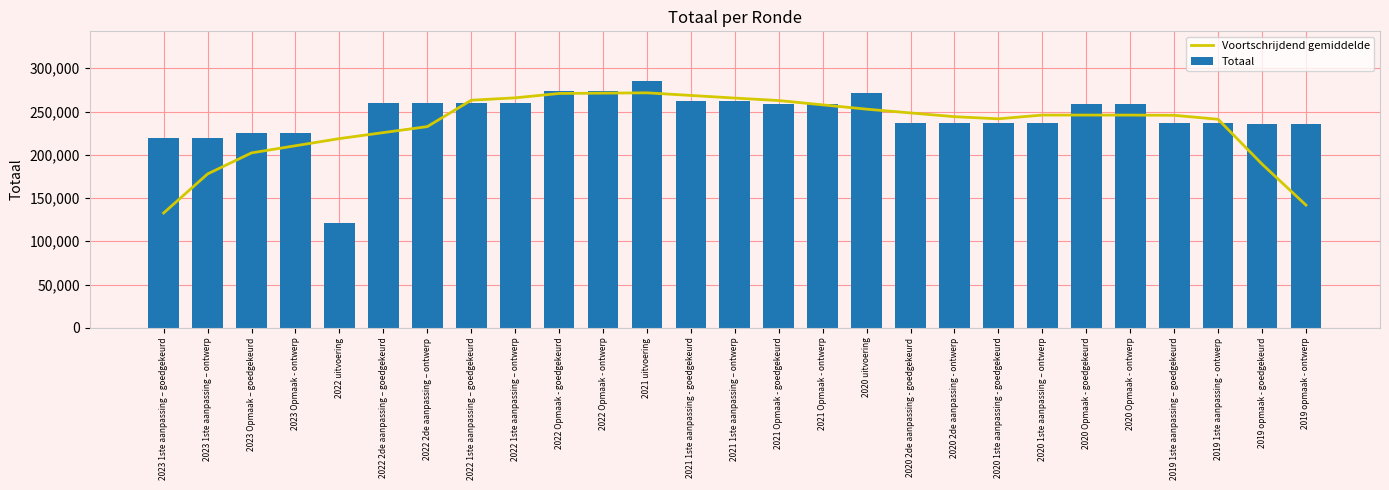

True or false: Totaal has a value of 341984.3 at 2020 1ste aanpassing – ontwerp.

False